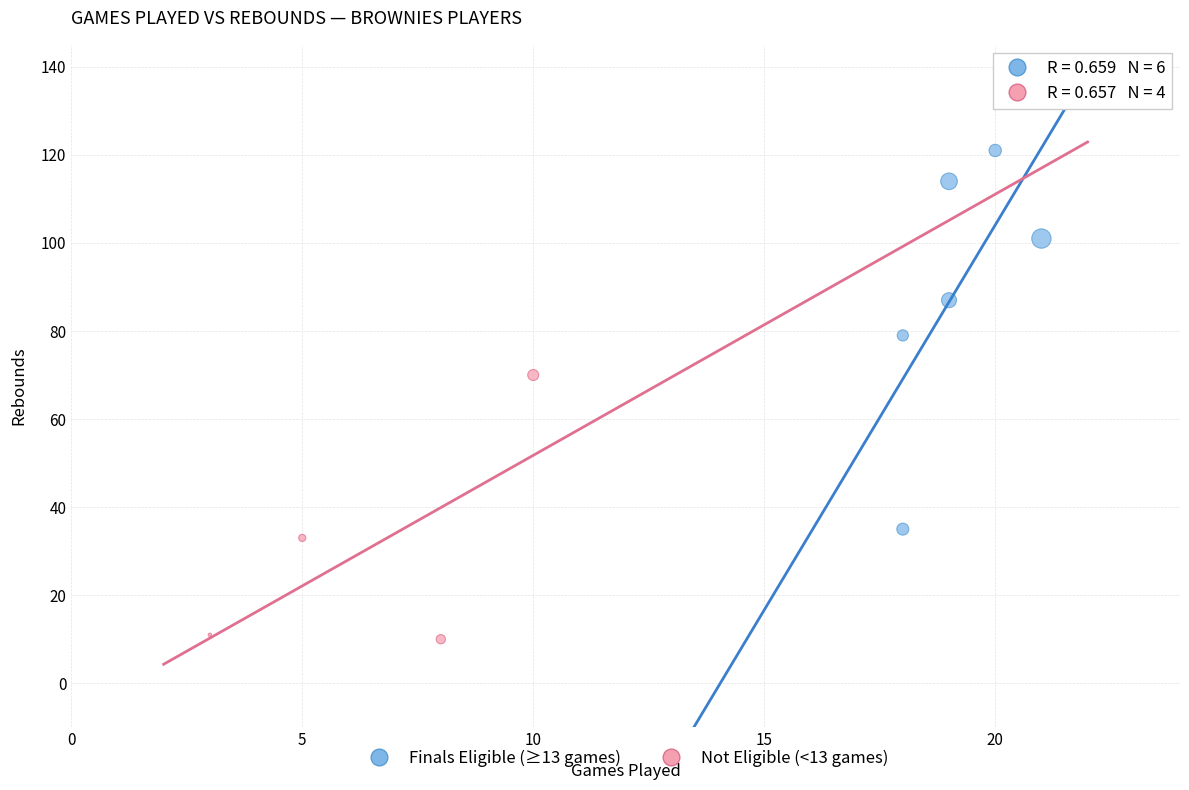

Which series contains the highest Y value?

Finals Eligible (≥13 games)